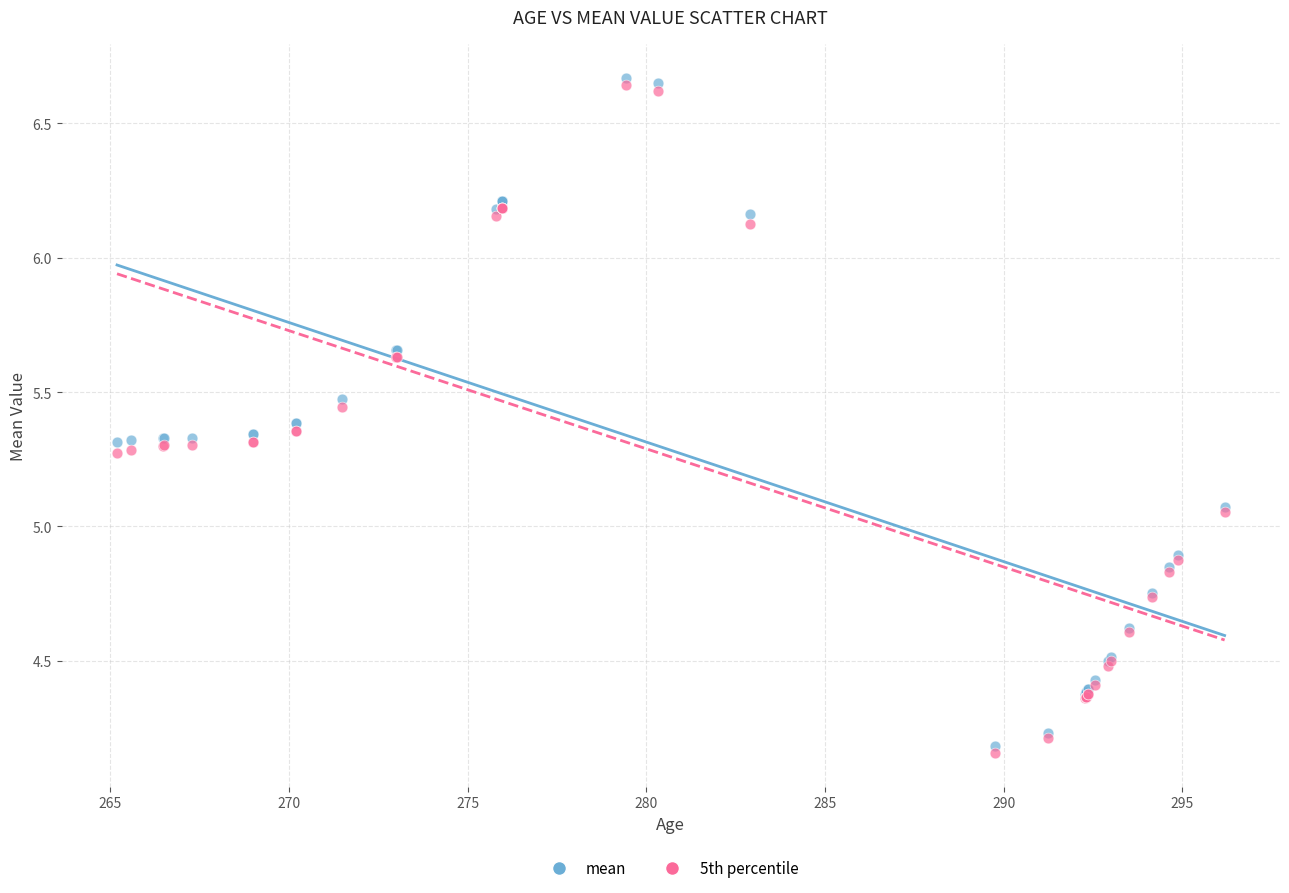

Which series contains the highest Y value?

mean